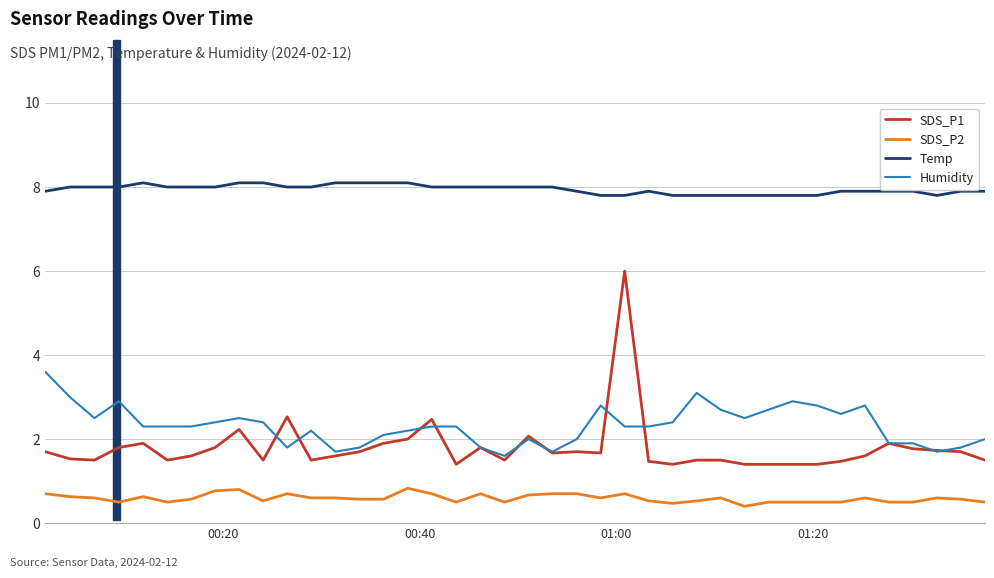

What is the minimum value shown in the chart?

0.4